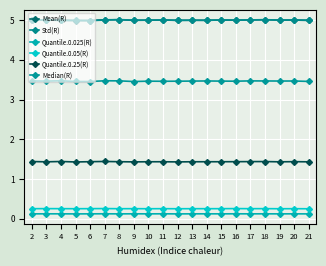

Where is the first local maximum for Median(R)?

4